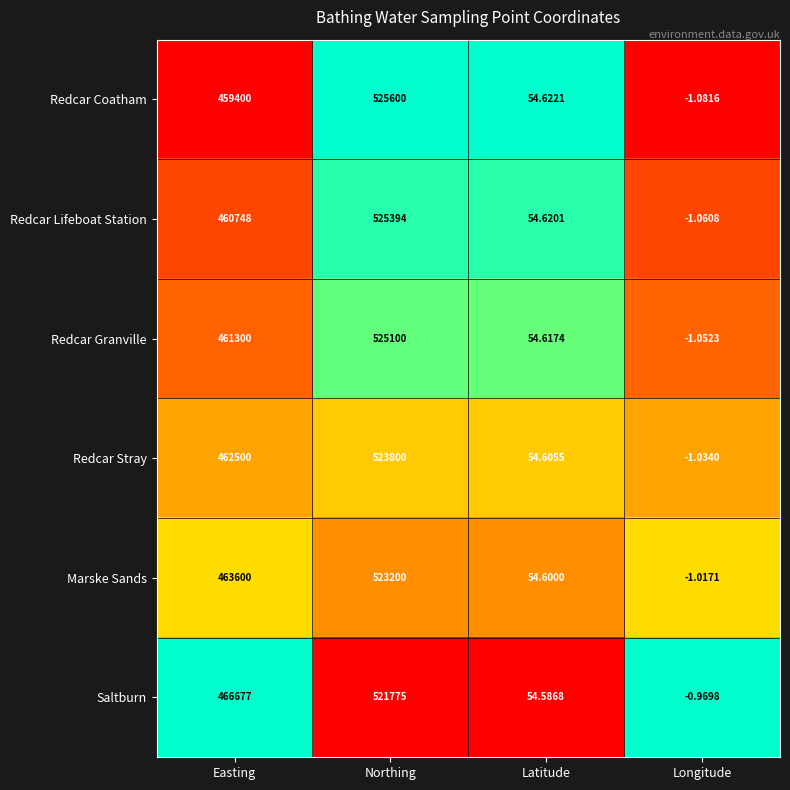

Between Easting and Latitude, which series saw the biggest shift?

Saltburn